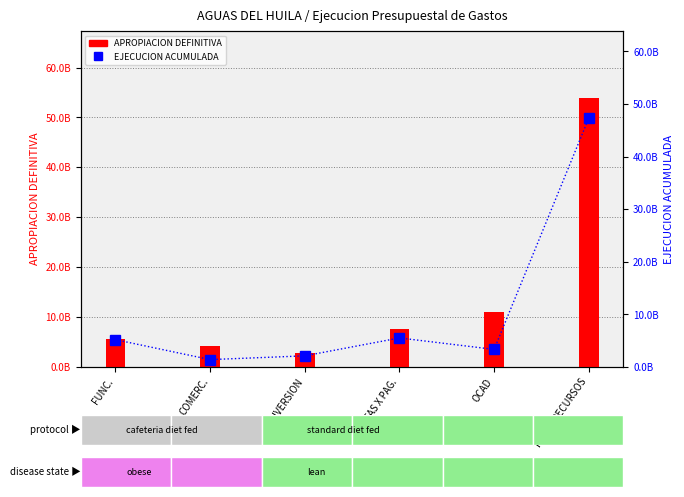

At which label does APROPIACION DEFINITIVA first exceed 7532352231?

CTAS X PAG.